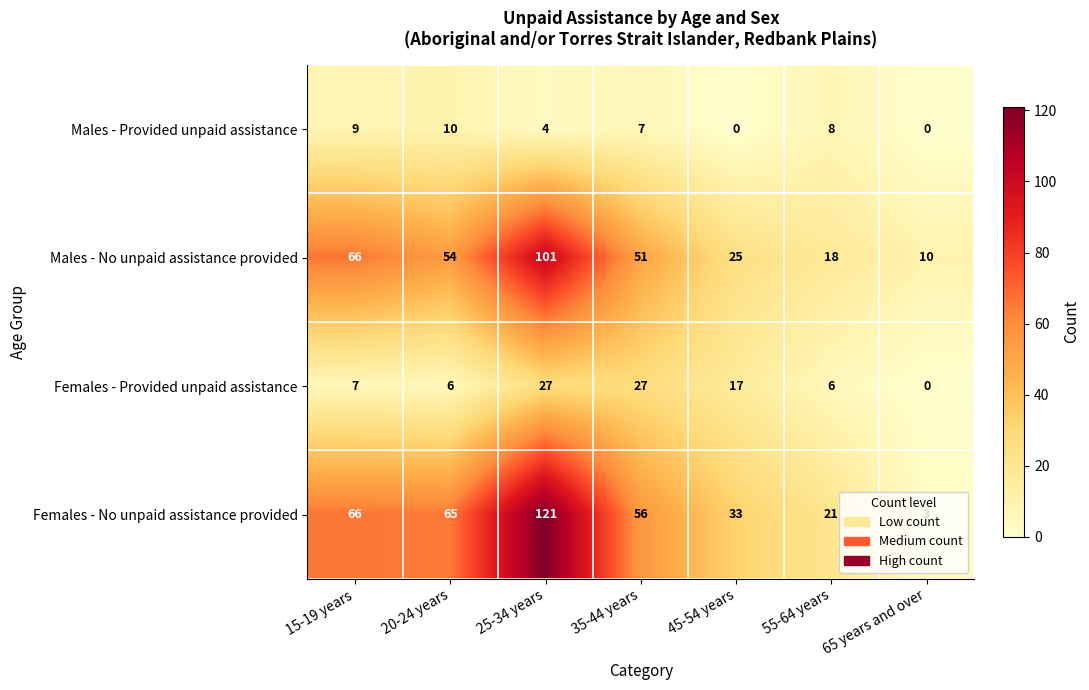

At how many categories does at least one series exceed 88?

1